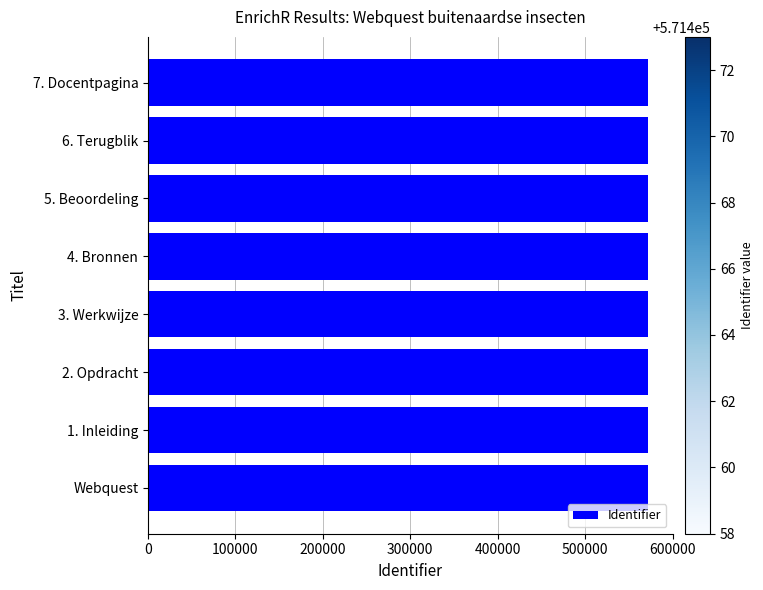

What is the sum of all values?

4571726